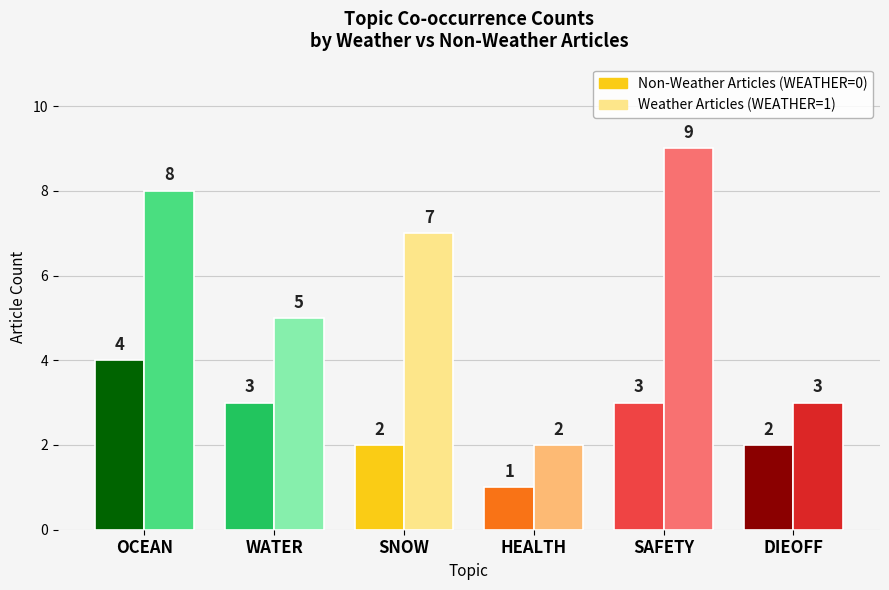

Count the number of categories in the chart.

6